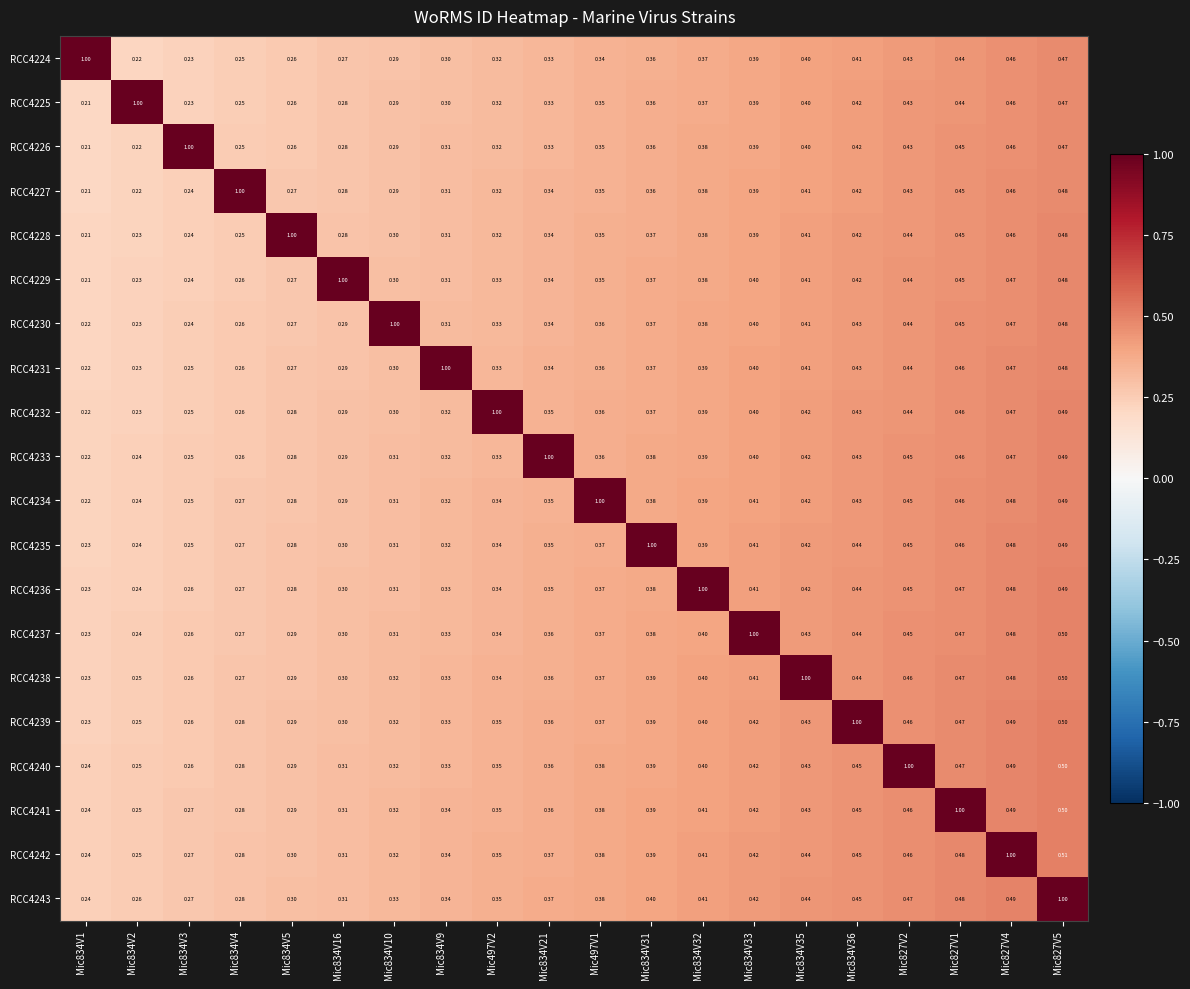

Is the value of RCC4236 at Mic834V31 greater than the value of RCC4231 at Mic834V32?

No